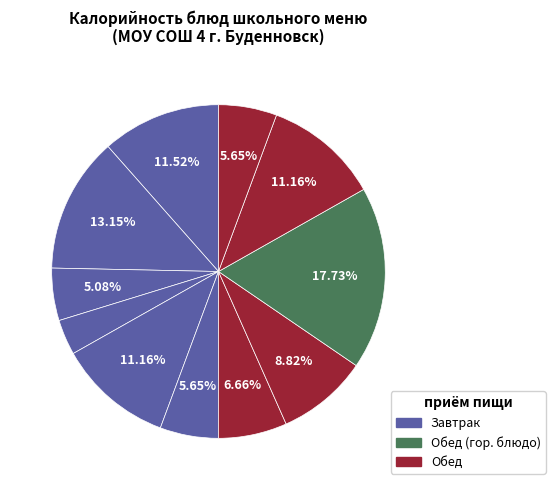

Count the number of slices in the pie.

11